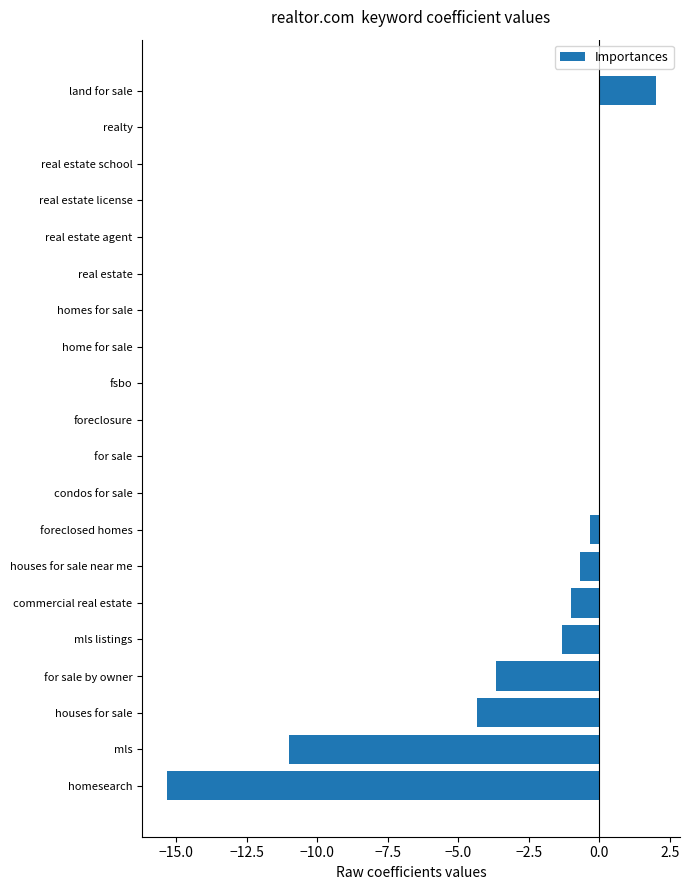

Which has a higher value, for sale by owner or commercial real estate?

commercial real estate